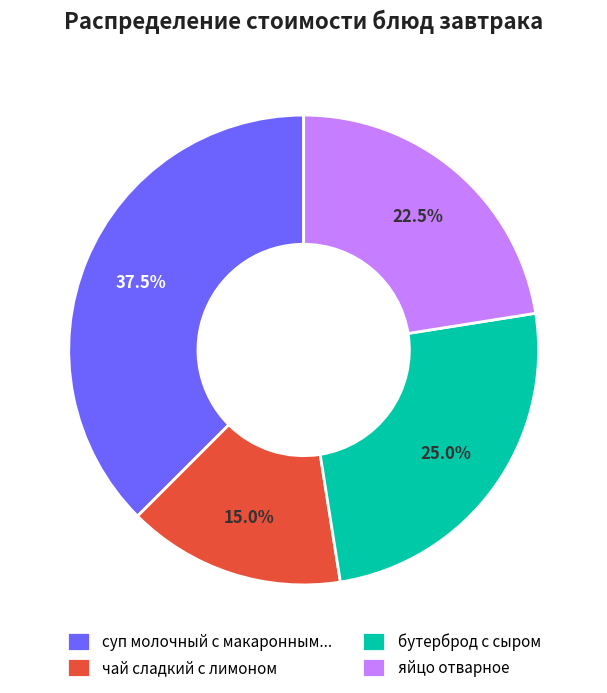

Is there a majority slice in this chart?

No